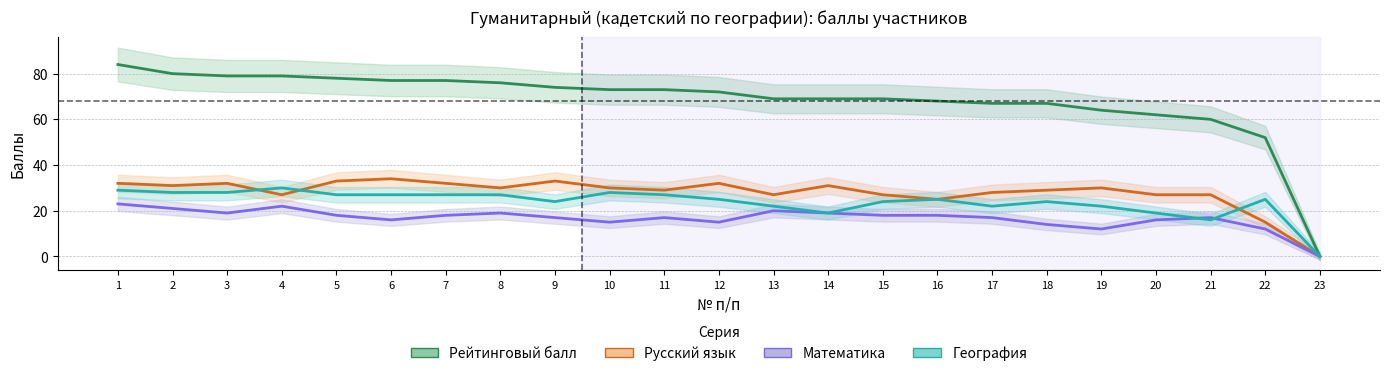

The value of География at 23 is 0. True or false?

True